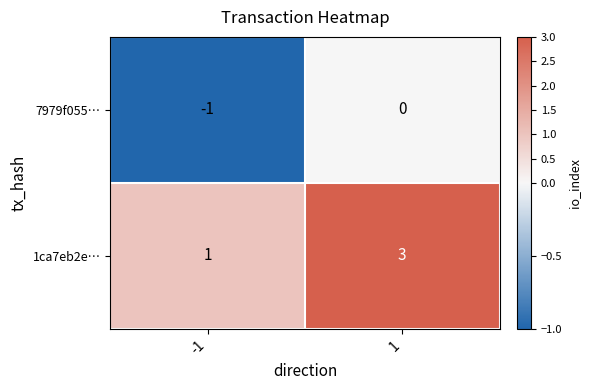

What is the spread (max minus min) of values at -1?

2